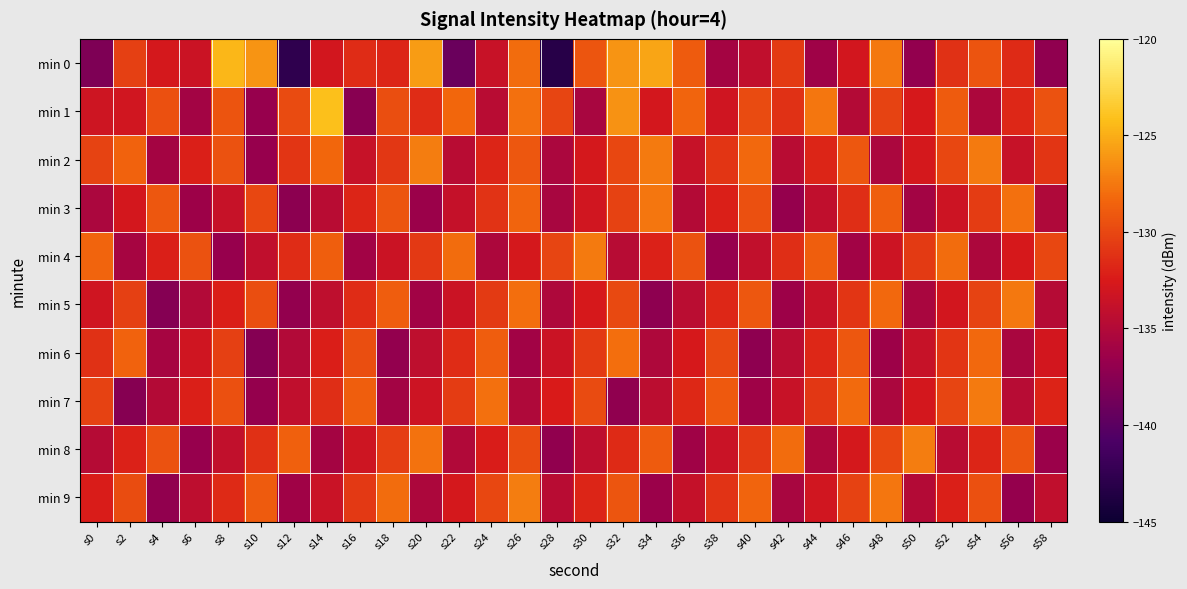

Reading right to left, what are all the values shown in this chart?

min 0: s58=-137.1	s56=-131.6	s54=-129.4	s52=-131.2	s50=-136.9	s48=-127.5	s46=-132.9	s44=-136.2	s42=-130.7	s40=-134.2	s38=-135.9	s36=-129.0	s34=-125.4	s32=-126.2	s30=-129.2	s28=-143.2	s26=-128.1	s24=-133.6	s22=-139.2	s20=-125.8	s18=-131.9	s16=-131.5	s14=-132.9	s12=-142.7	s10=-126.2	s8=-124.5	s6=-133.4	s4=-132.7	s2=-130.4	s0=-138.1
min 1: s58=-129.4	s56=-131.8	s54=-135.3	s52=-128.9	s50=-132.7	s48=-130.2	s46=-134.9	s44=-127.6	s42=-131.2	s40=-129.8	s38=-133.1	s36=-128.4	s34=-132.9	s32=-126.3	s30=-135.7	s28=-130.1	s26=-127.9	s24=-134.6	s22=-128.3	s20=-131.4	s18=-129.6	s16=-137.5	s14=-124.2	s12=-129.8	s10=-136.7	s8=-129.3	s6=-136.0	s4=-129.5	s2=-133.1	s0=-133.2
min 2: s58=-131.0	s56=-133.7	s54=-127.3	s52=-130.0	s50=-132.8	s48=-135.5	s46=-129.1	s44=-131.9	s42=-134.6	s40=-128.2	s38=-131.0	s36=-133.7	s34=-127.3	s32=-130.0	s30=-132.8	s28=-135.5	s26=-129.1	s24=-131.9	s22=-134.6	s20=-127.2	s18=-130.9	s16=-133.7	s14=-128.3	s12=-131.0	s10=-136.8	s8=-129.5	s6=-132.1	s4=-135.9	s2=-128.6	s0=-130.2
min 3: s58=-135.2	s56=-127.9	s54=-130.6	s52=-133.3	s50=-136.0	s48=-128.7	s46=-131.4	s44=-134.1	s42=-136.8	s40=-129.5	s38=-132.2	s36=-134.9	s34=-127.6	s32=-130.3	s30=-133.0	s28=-135.7	s26=-128.4	s24=-131.1	s22=-133.8	s20=-136.5	s18=-129.2	s16=-131.9	s14=-134.6	s12=-137.3	s10=-130.0	s8=-133.7	s6=-136.4	s4=-129.1	s2=-132.8	s0=-135.5
min 4: s58=-130.0	s56=-132.7	s54=-135.4	s52=-128.0	s50=-130.7	s48=-133.4	s46=-136.0	s44=-128.7	s42=-131.4	s40=-134.1	s38=-136.7	s36=-129.4	s34=-132.1	s32=-134.7	s30=-127.4	s28=-130.1	s26=-132.7	s24=-135.4	s22=-128.1	s20=-130.8	s18=-133.4	s16=-136.1	s14=-128.8	s12=-131.4	s10=-134.1	s8=-136.8	s6=-129.4	s4=-132.1	s2=-135.8	s0=-128.4
min 5: s58=-134.8	s56=-127.5	s54=-130.2	s52=-132.9	s50=-135.6	s48=-128.3	s46=-131.0	s44=-133.7	s42=-136.4	s40=-129.1	s38=-131.8	s36=-134.5	s34=-137.2	s32=-129.9	s30=-132.6	s28=-135.3	s26=-128.0	s24=-130.7	s22=-133.4	s20=-136.1	s18=-128.8	s16=-131.5	s14=-134.2	s12=-136.9	s10=-129.6	s8=-132.3	s6=-135.0	s4=-137.7	s2=-130.4	s0=-133.1
min 6: s58=-132.9	s56=-135.6	s54=-128.3	s52=-131.0	s50=-133.7	s48=-136.4	s46=-129.1	s44=-131.8	s42=-134.5	s40=-137.2	s38=-129.9	s36=-132.6	s34=-135.3	s32=-128.0	s30=-130.7	s28=-133.4	s26=-136.1	s24=-128.8	s22=-131.5	s20=-134.2	s18=-136.9	s16=-129.6	s14=-132.3	s12=-135.0	s10=-137.7	s8=-130.4	s6=-133.1	s4=-135.8	s2=-128.5	s0=-131.2
min 7: s58=-132.0	s56=-134.7	s54=-127.4	s52=-130.1	s50=-132.8	s48=-135.5	s46=-128.2	s44=-130.9	s42=-133.6	s40=-136.3	s38=-129.0	s36=-131.7	s34=-134.4	s32=-137.1	s30=-129.8	s28=-132.5	s26=-135.2	s24=-127.9	s22=-130.6	s20=-133.3	s18=-136.0	s16=-128.7	s14=-131.4	s12=-134.1	s10=-136.8	s8=-129.5	s6=-132.2	s4=-134.9	s2=-137.6	s0=-130.3
min 8: s58=-136.5	s56=-129.2	s54=-131.9	s52=-134.6	s50=-127.3	s48=-130.0	s46=-132.7	s44=-135.4	s42=-128.1	s40=-130.8	s38=-133.5	s36=-136.2	s34=-128.9	s32=-131.6	s30=-134.3	s28=-137.0	s26=-129.7	s24=-132.4	s22=-135.1	s20=-127.8	s18=-130.5	s16=-133.2	s14=-135.9	s12=-128.6	s10=-131.3	s8=-134.0	s6=-136.7	s4=-129.4	s2=-132.1	s0=-134.8
min 9: s58=-134.1	s56=-136.8	s54=-129.5	s52=-132.2	s50=-134.9	s48=-127.6	s46=-130.3	s44=-133.0	s42=-135.7	s40=-128.4	s38=-131.1	s36=-133.8	s34=-136.5	s32=-129.2	s30=-131.9	s28=-134.6	s26=-127.3	s24=-130.0	s22=-132.7	s20=-135.4	s18=-128.1	s16=-130.8	s14=-133.5	s12=-136.2	s10=-128.9	s8=-131.6	s6=-134.3	s4=-137.0	s2=-129.7	s0=-132.4